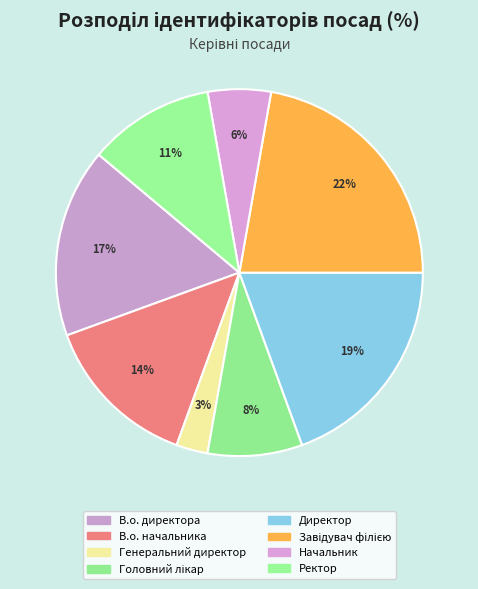

Combined, what portion of the pie is Начальник and Завідувач філією?

27.8%